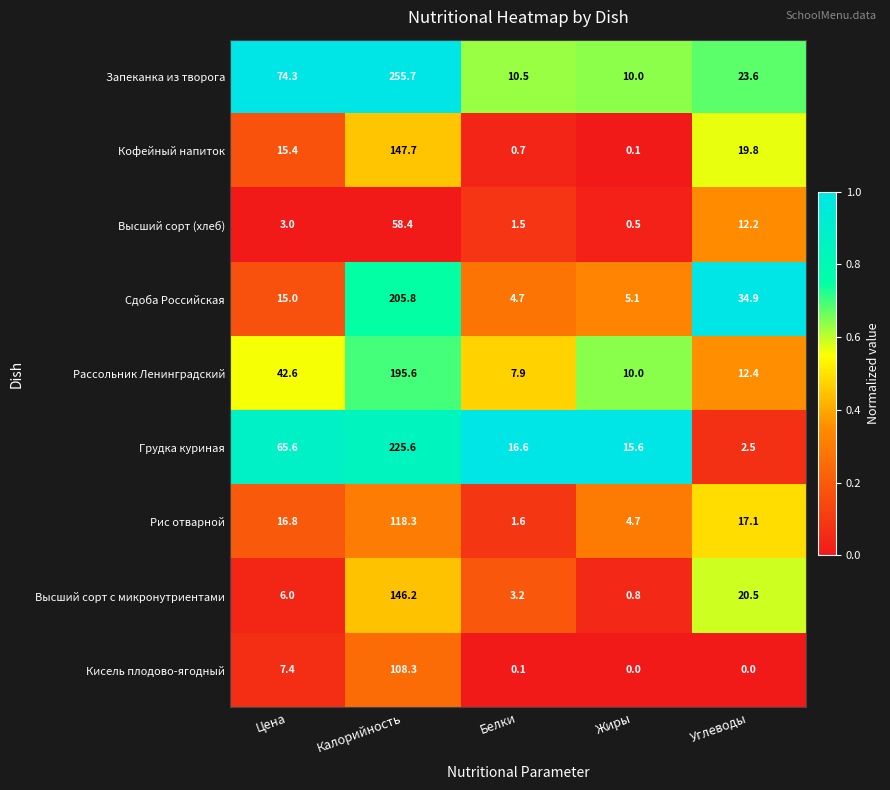

Where does the Запеканка из творога series first go above 23?

Цена